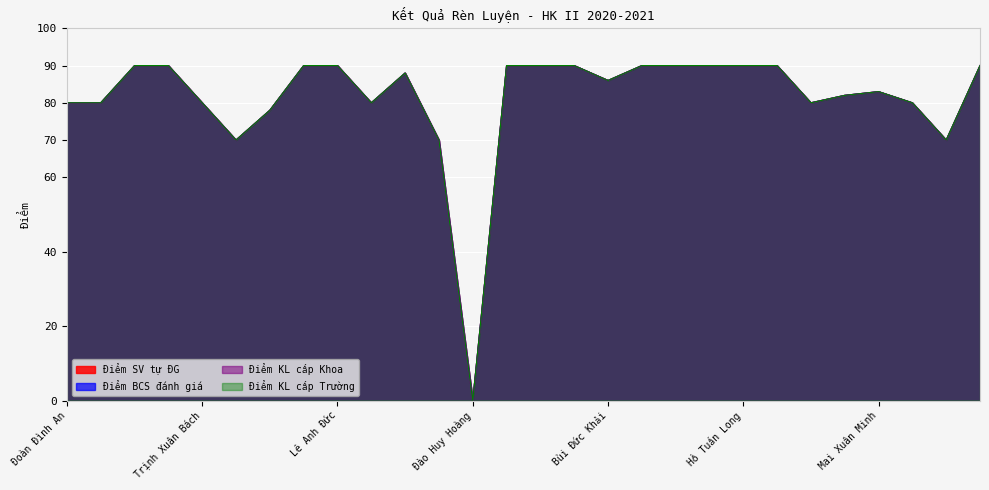

Does the chart display data point markers on the line(s)?

No